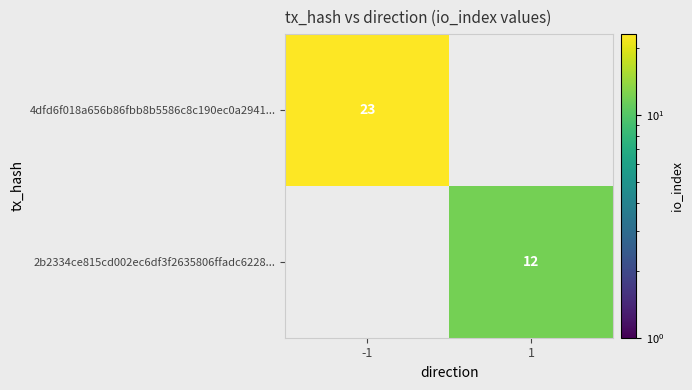

The 2b2334ce815cd002ec6df3f2635806ffadc6228... series shows 12 at 1. True or false?

True